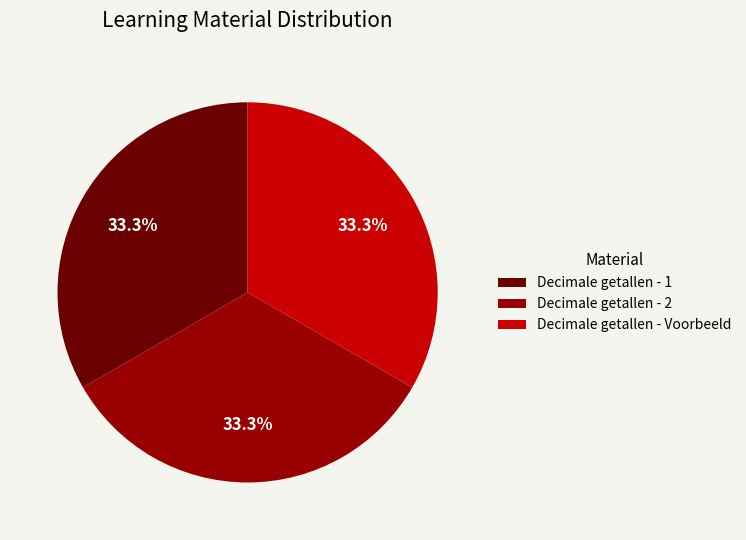

Combined, do Decimale getallen - 1 and Decimale getallen - 2 account for over 50%?

Yes